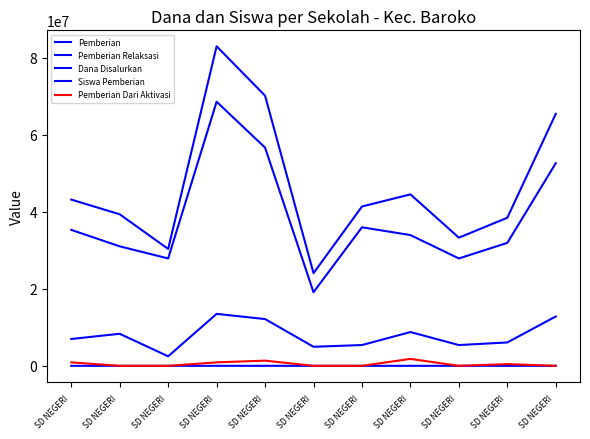

What is the label of the 9th point from the left?

SD NEGERI 